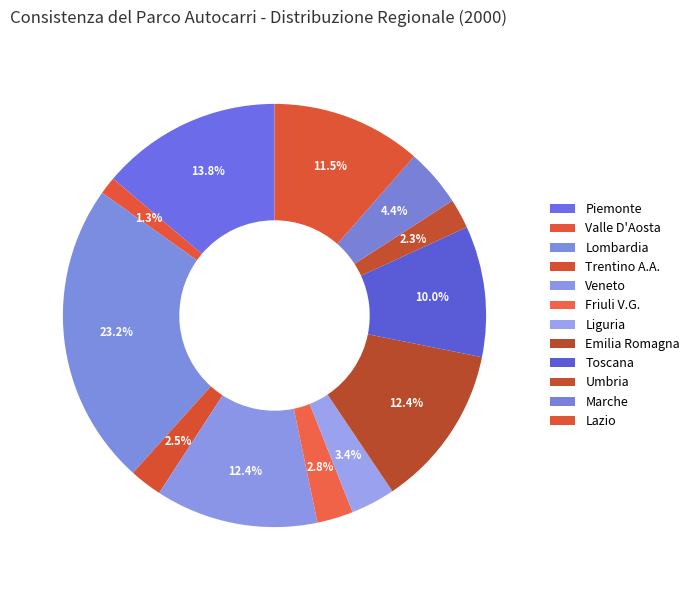

To the nearest percent, what portion does Lombardia represent?

23%